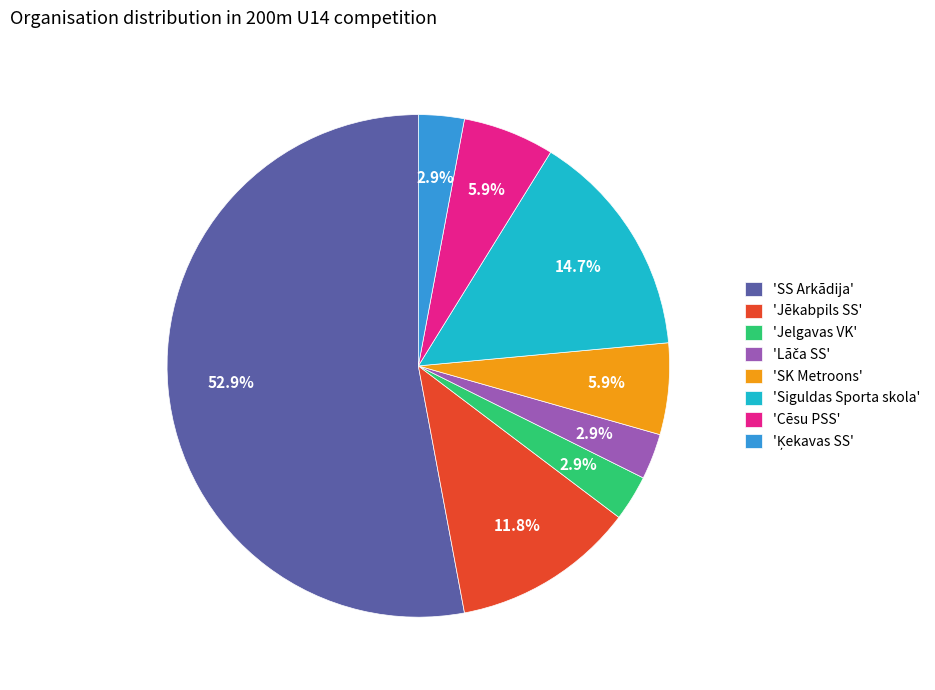

Which slice is the largest?

'SS Arkādija'